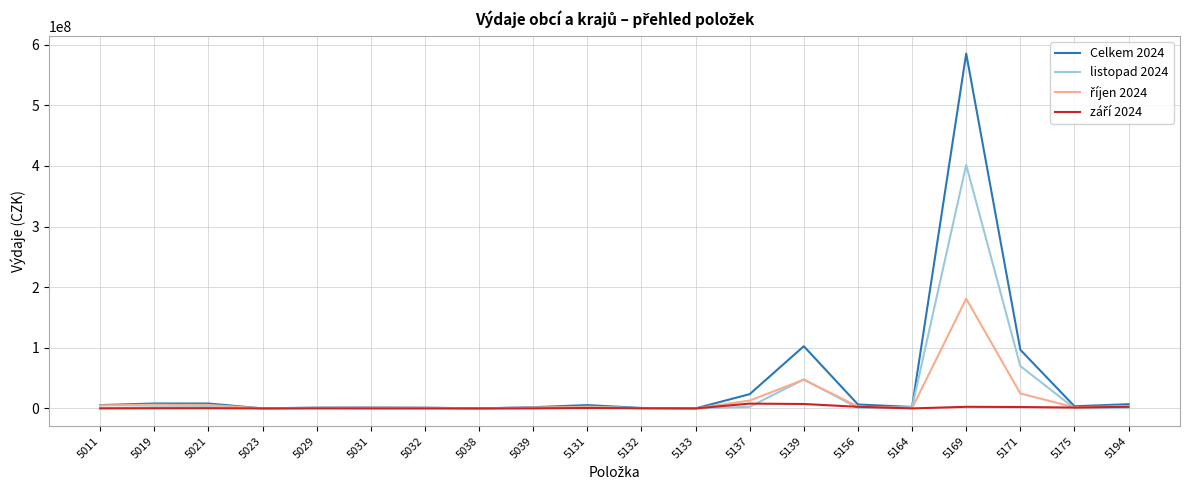

Count the number of categories in the chart.

20